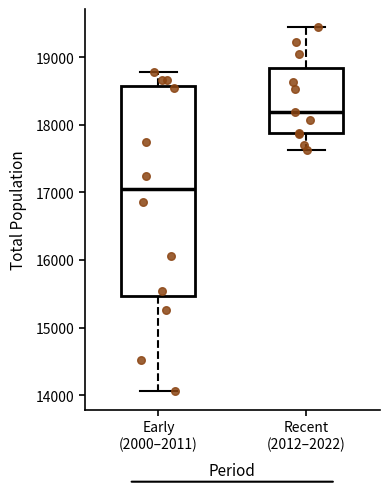

Which box's median line is the highest?

Recent (2012–2022)